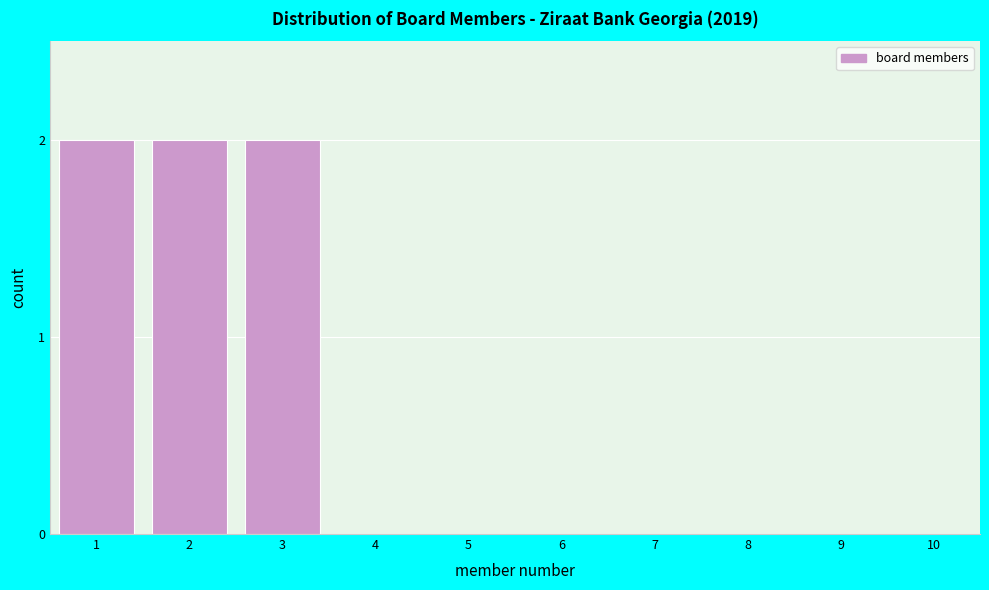

Reading left to right, transcribe all the data shown in this chart.

1=2	2=2	3=2	4=0	5=0	6=0	7=0	8=0	9=0	10=0